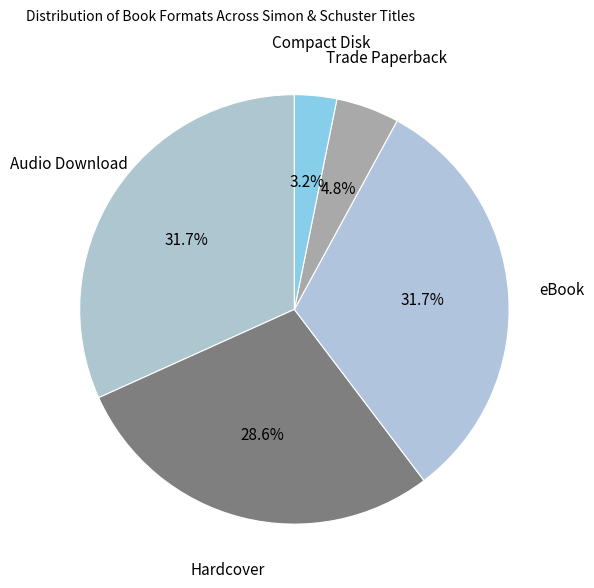

How much of the chart is everything except eBook?

68.3%